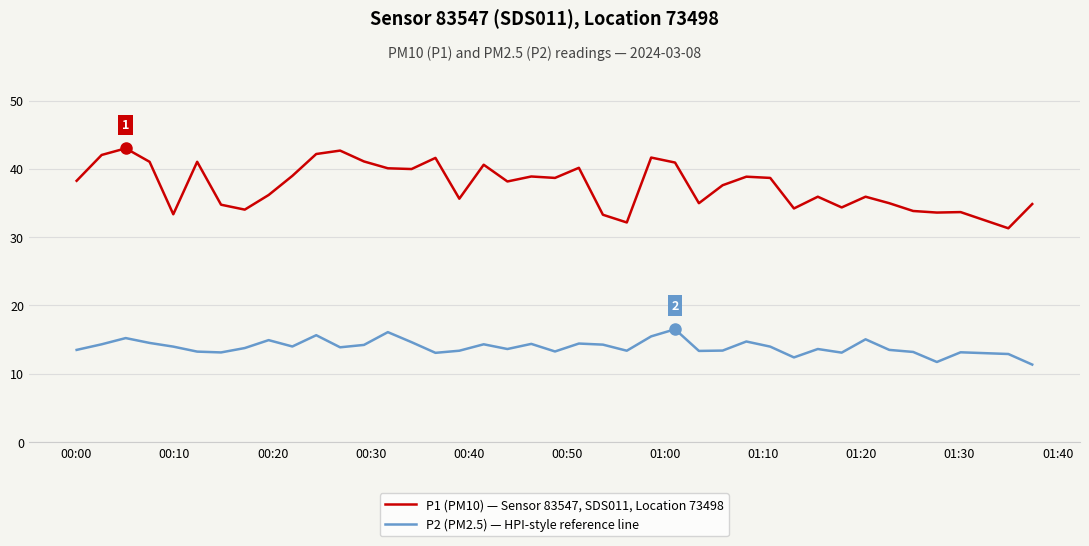

Is this an area chart (filled region under the line)?

No